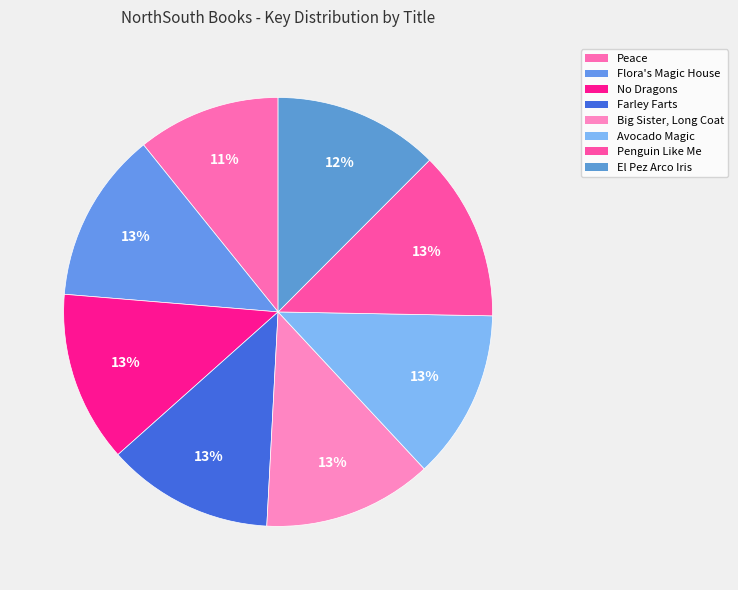

Is it true that Penguin Like Me is 4% of the pie?

False